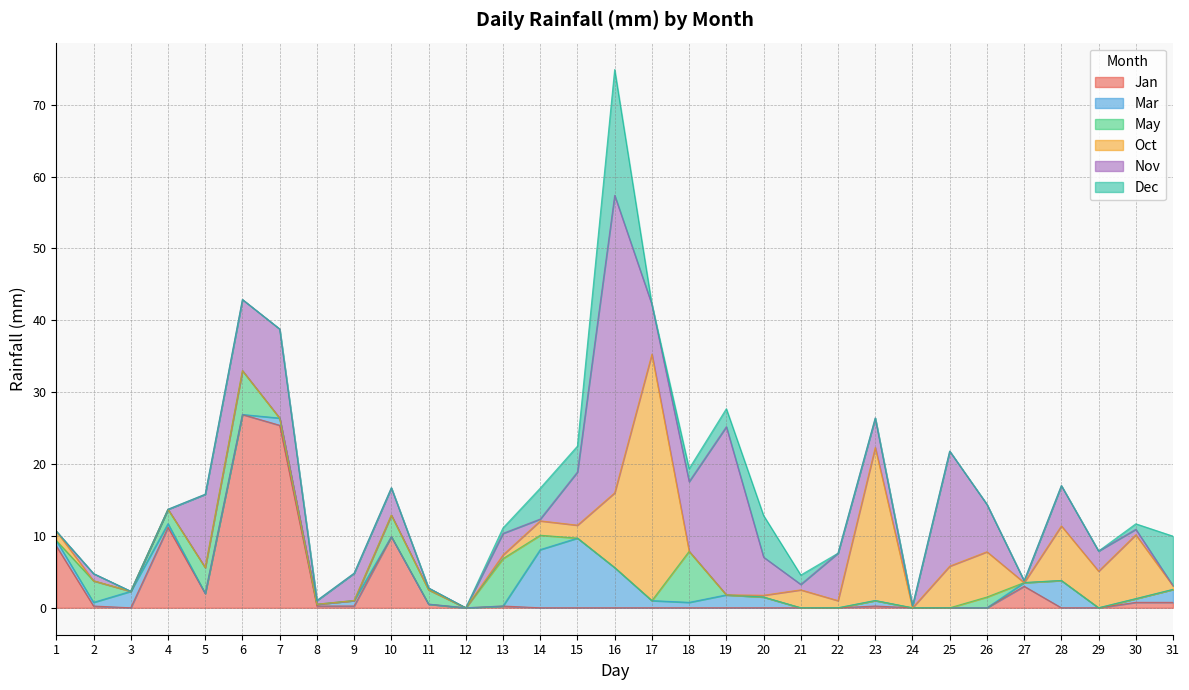

At which category does May reach its first local peak?

2